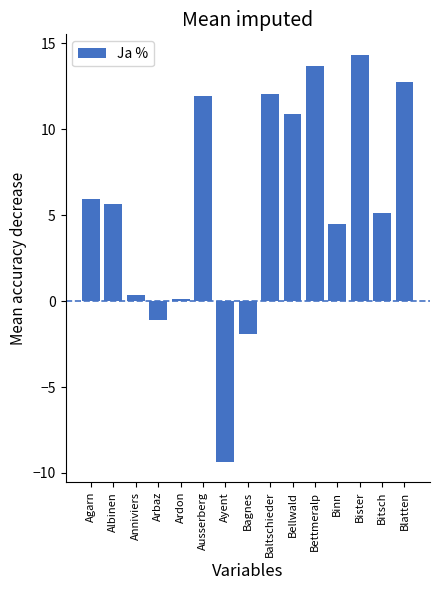

Reading right to left, transcribe all the data shown in this chart.

12.8	5.1	14.3	4.5	13.7	10.9	12.0	-1.9	-9.4	11.9	0.1	-1.1	0.3	5.7	5.9